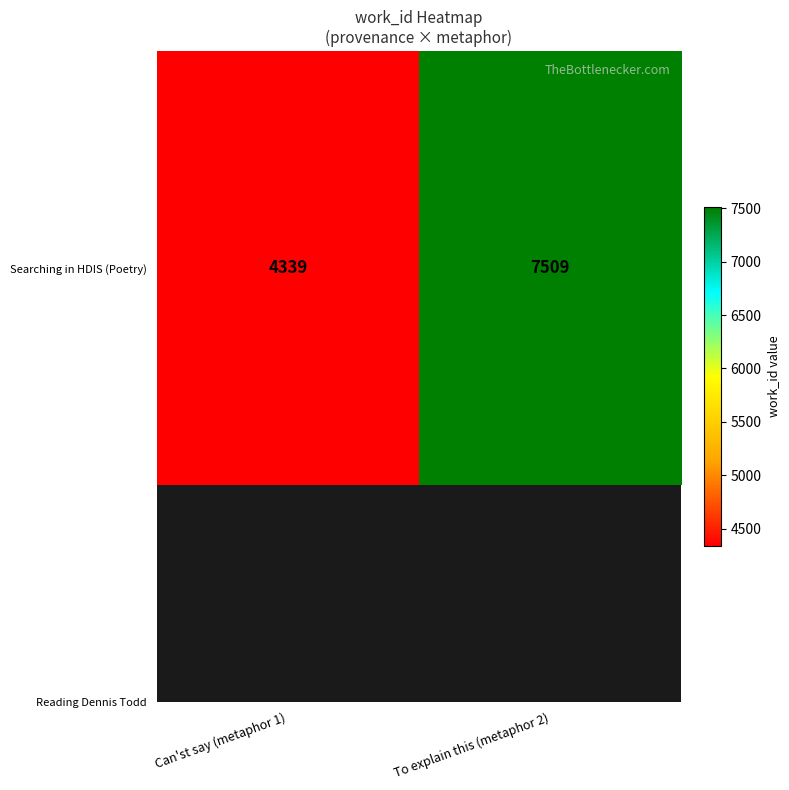

The chart shows a value of 5933 at Can'st say (metaphor 1). True or false?

False